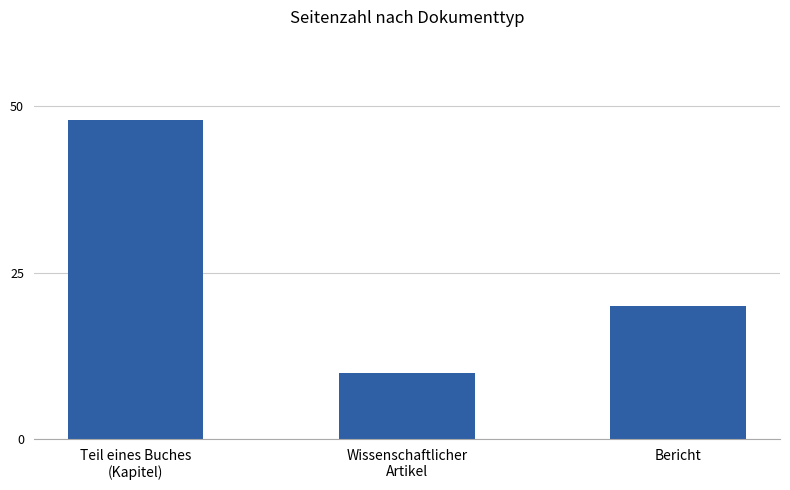

How many bars are there in total?

3